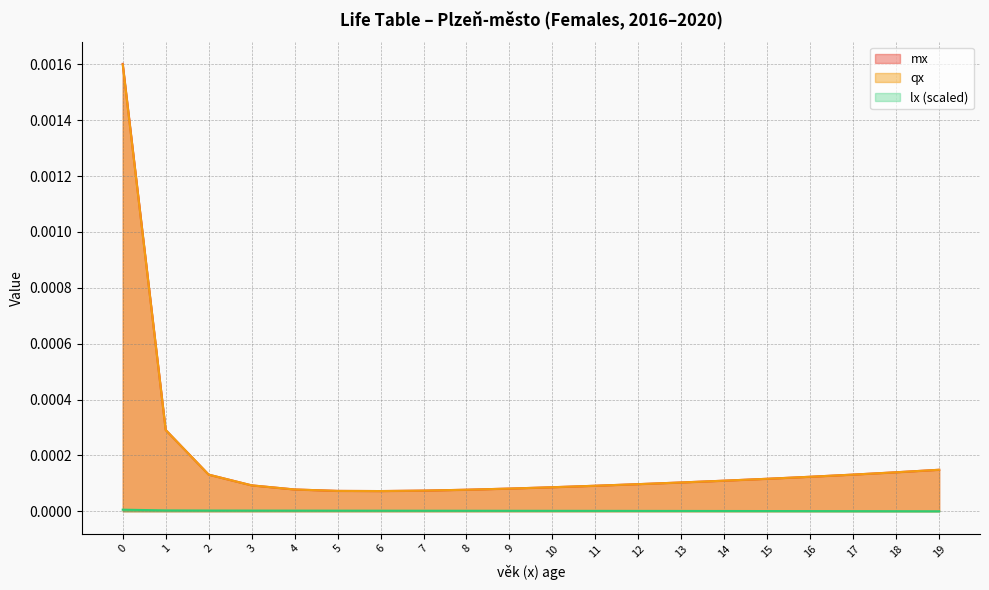

Rank the series by their maximum value, from lowest to highest.

lx, qx, mx